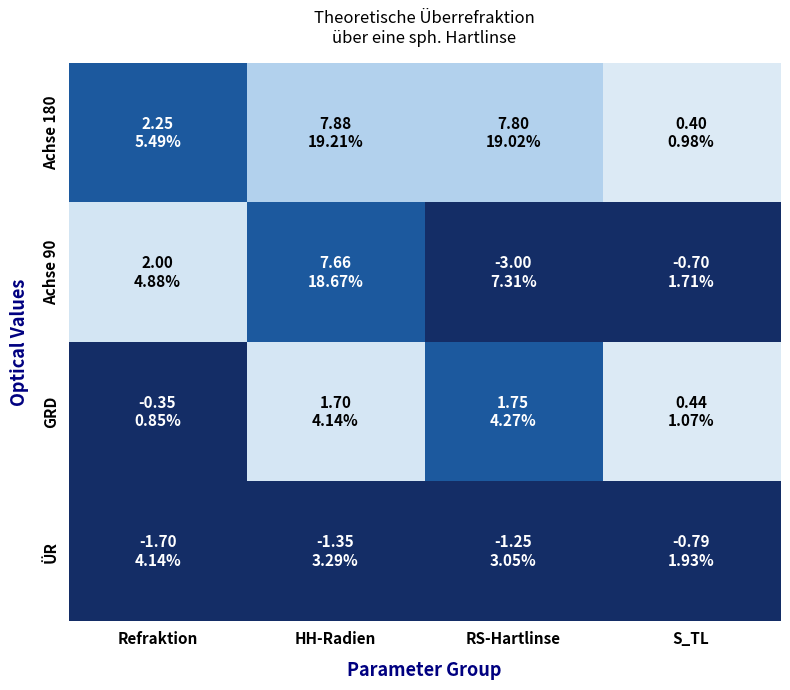

What is the minimum value for S_TL?

-0.8